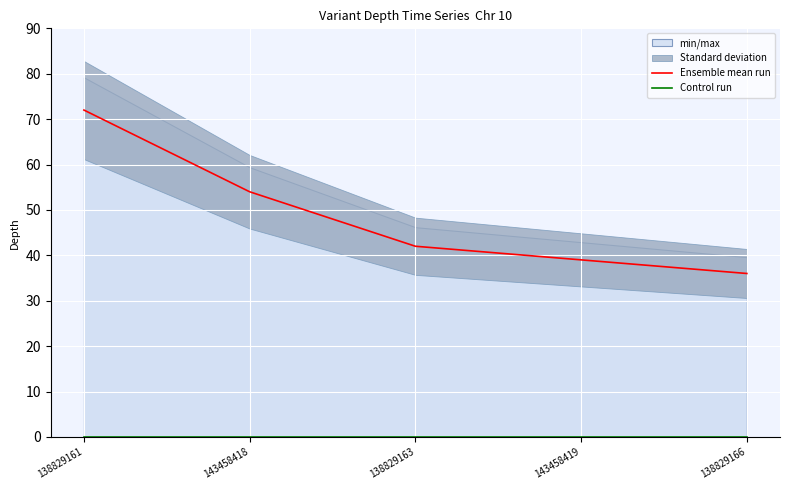

What is the label of the 3rd point from the right?

138829163